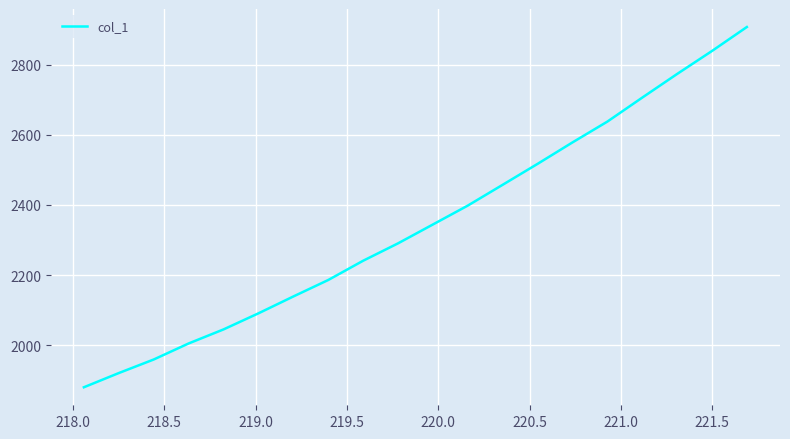

What is the difference between the maximum and minimum values?

1026.6